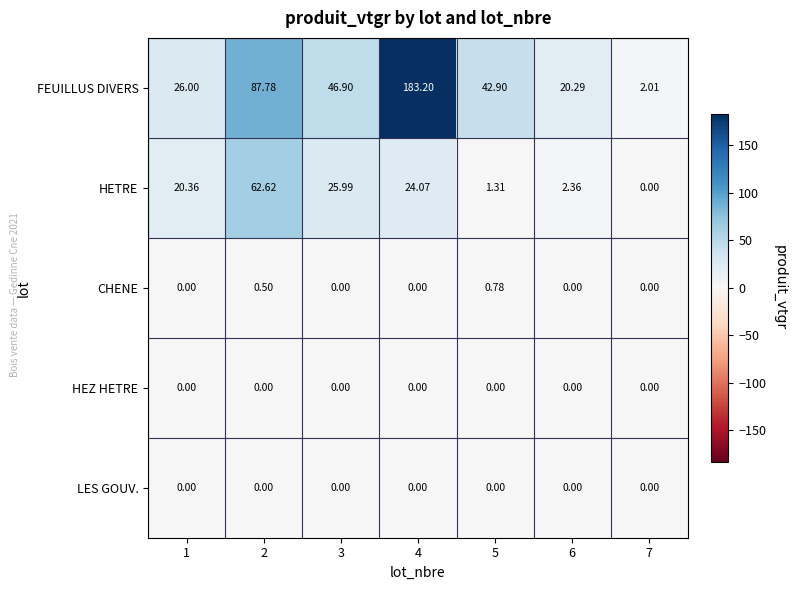

Which series has the largest total across all categories?

FEUILLUS DIVERS